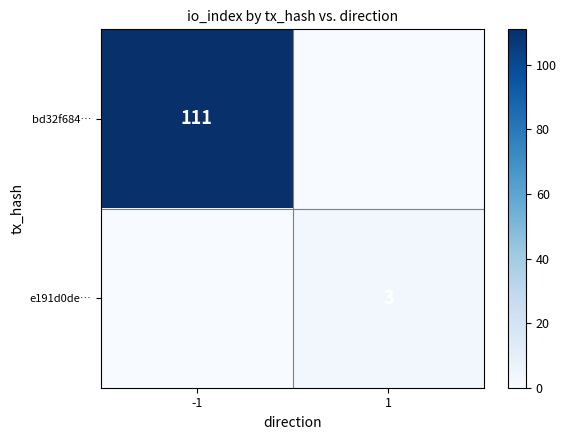

Is the value of bd32f684… at -1 greater than the value of e191d0de… at 1?

Yes